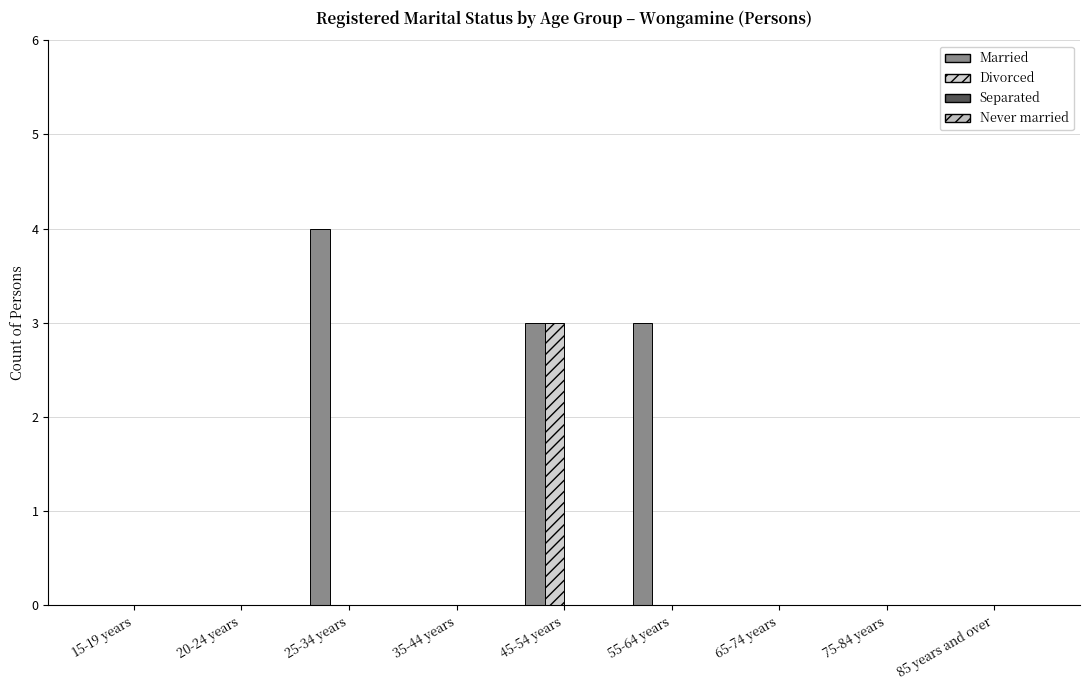

What is the label of the 7th bar from the right?

25-34 years